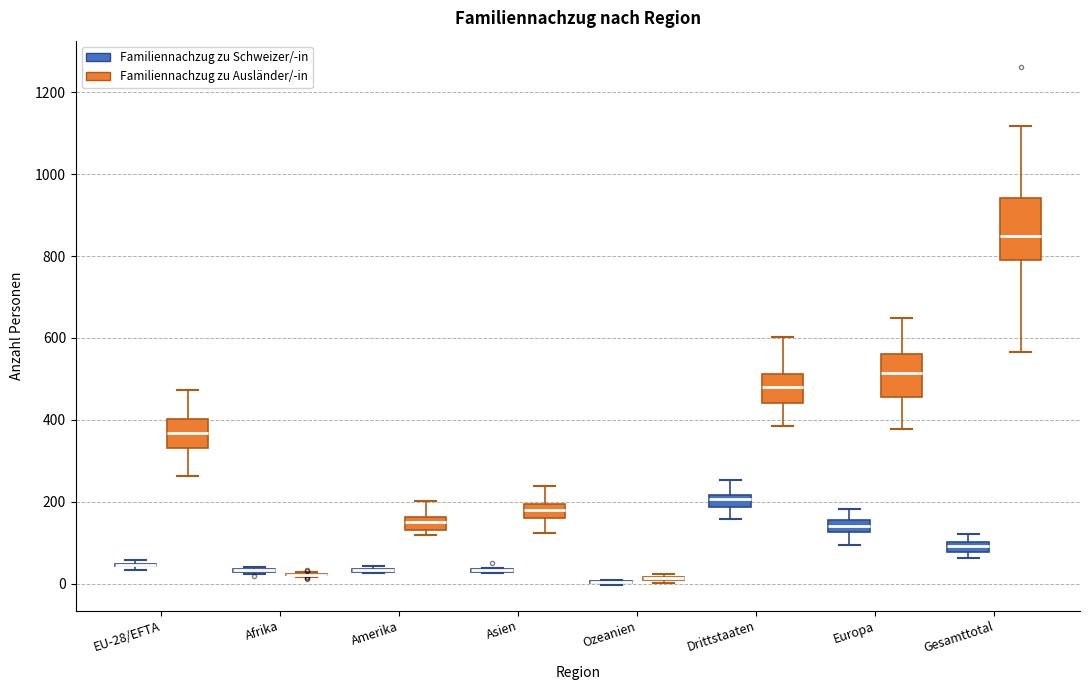

Comparing the boxes themselves (not the whiskers), which one is the tallest?

Gesamttotal (Familiennachzug zu Ausländer/-in)